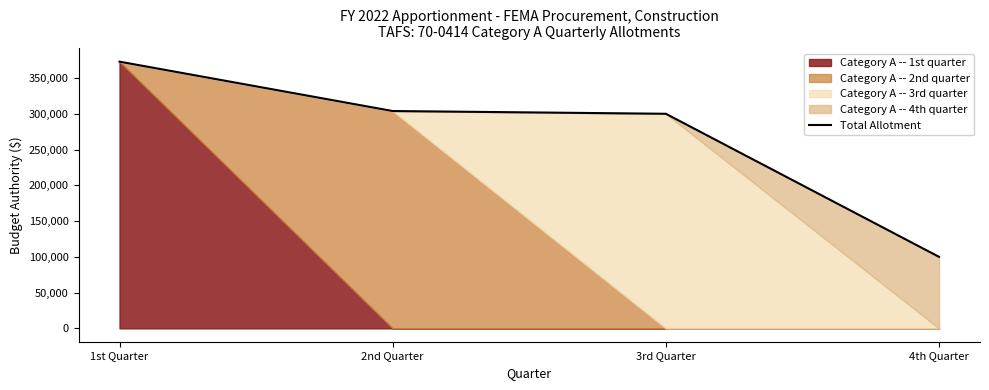

Where is the data nearest to the value 236429?

3rd Quarter